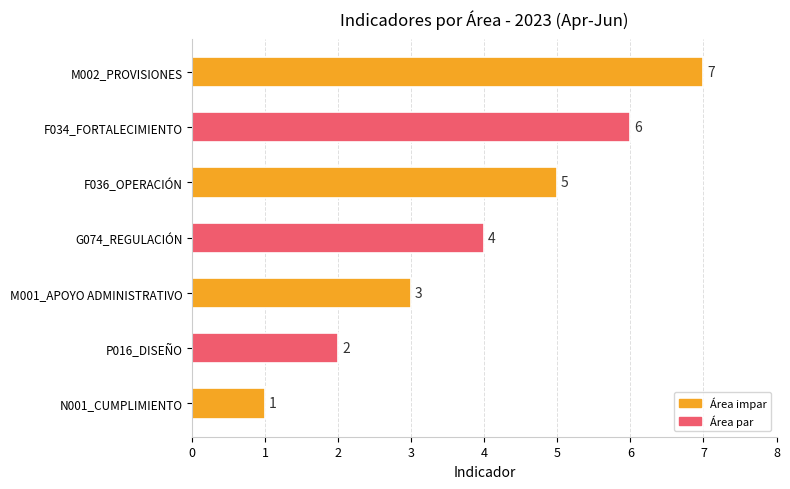

Count the values in the range 2 to 6.

5